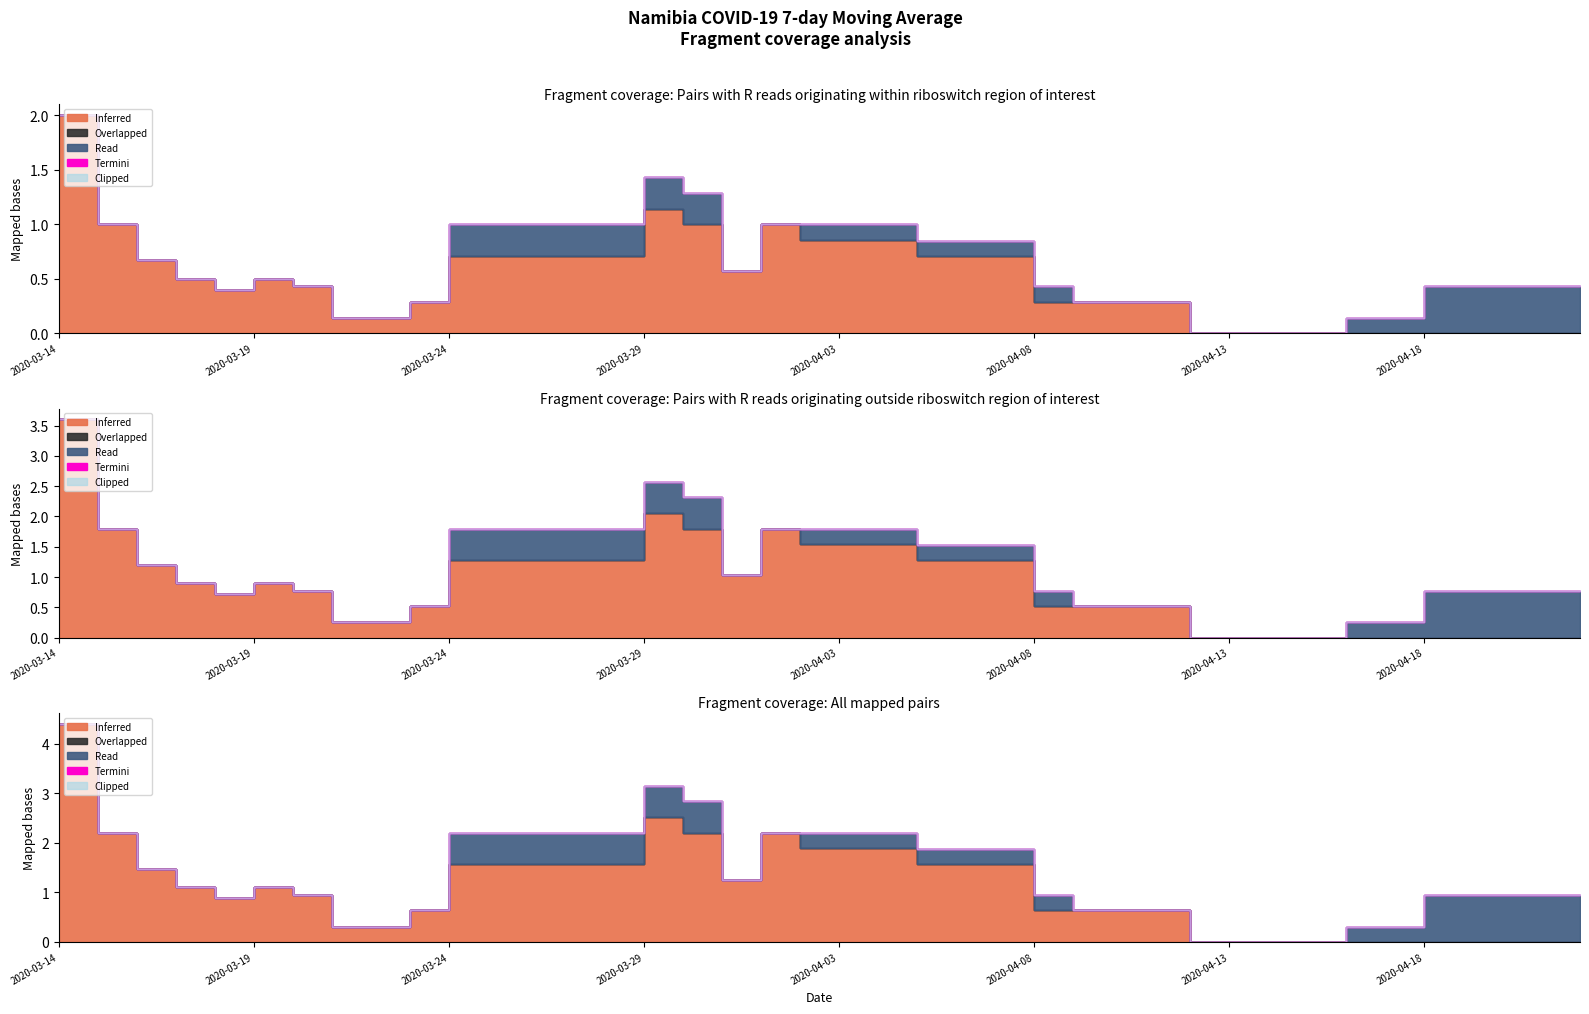

At which label does Clipped reach its peak?

2020-03-14